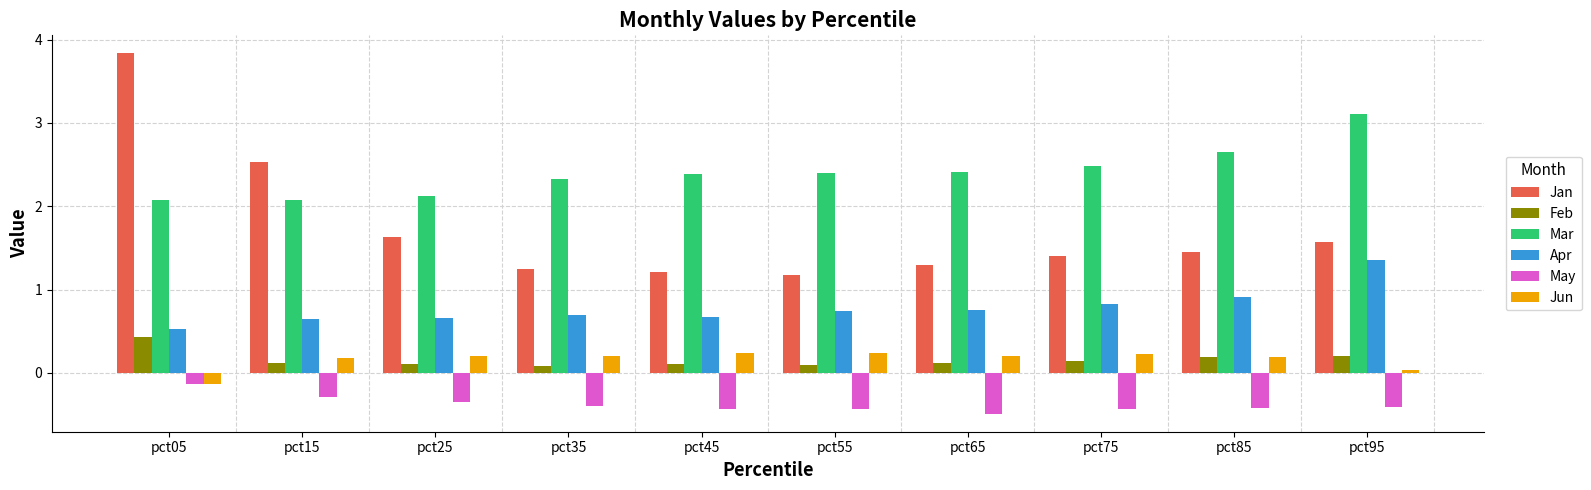

What is the difference between the maximum and minimum values in the Mar series?

1.0